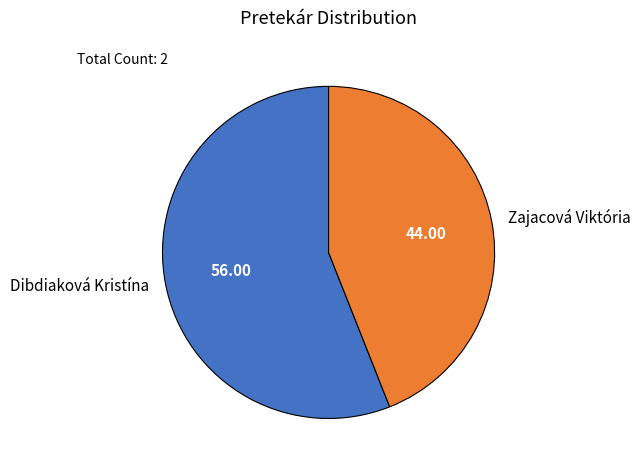

Rank the categories by value from lowest to highest.

Zajacová Viktória, Dibdiaková Kristína